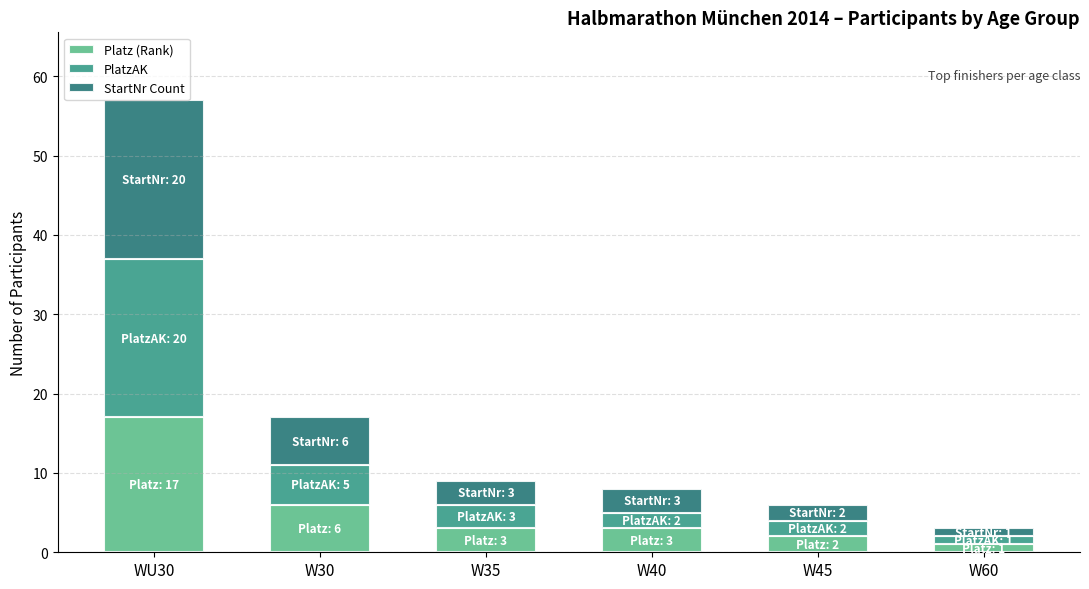

At which category is the sum across all series the highest?

WU30